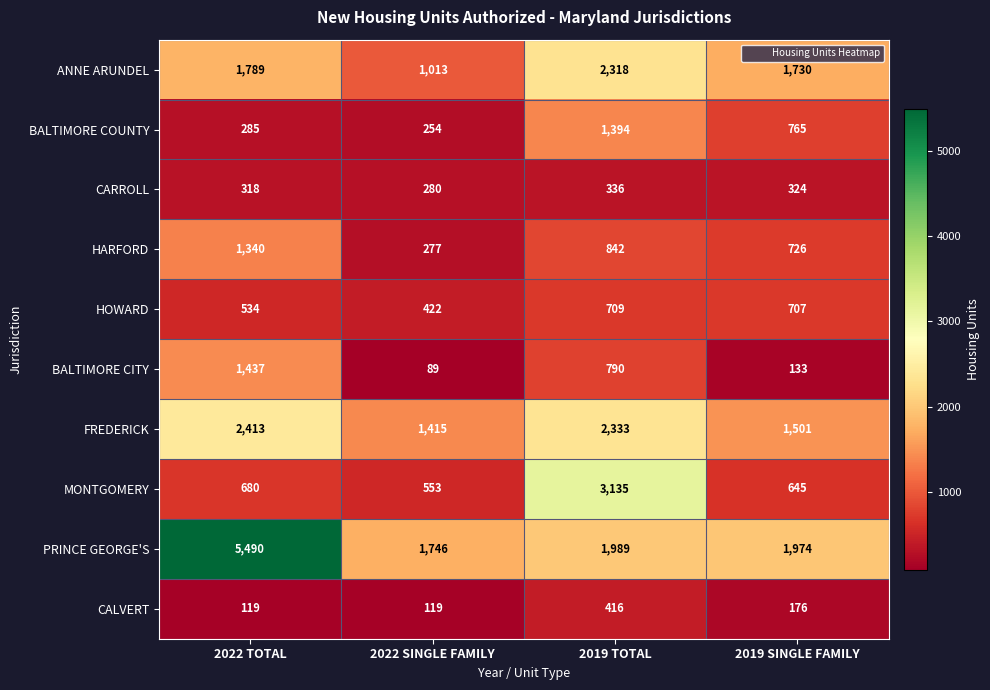

At which category does the chart reach its minimum across all series?

2022 SINGLE FAMILY